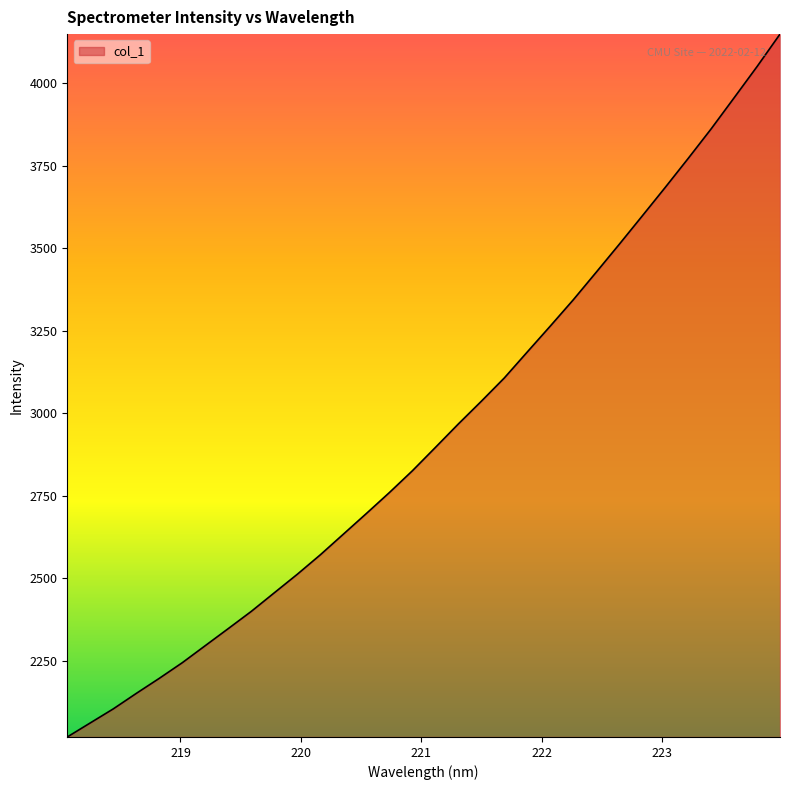

What is the difference between the maximum and minimum values?

2128.3